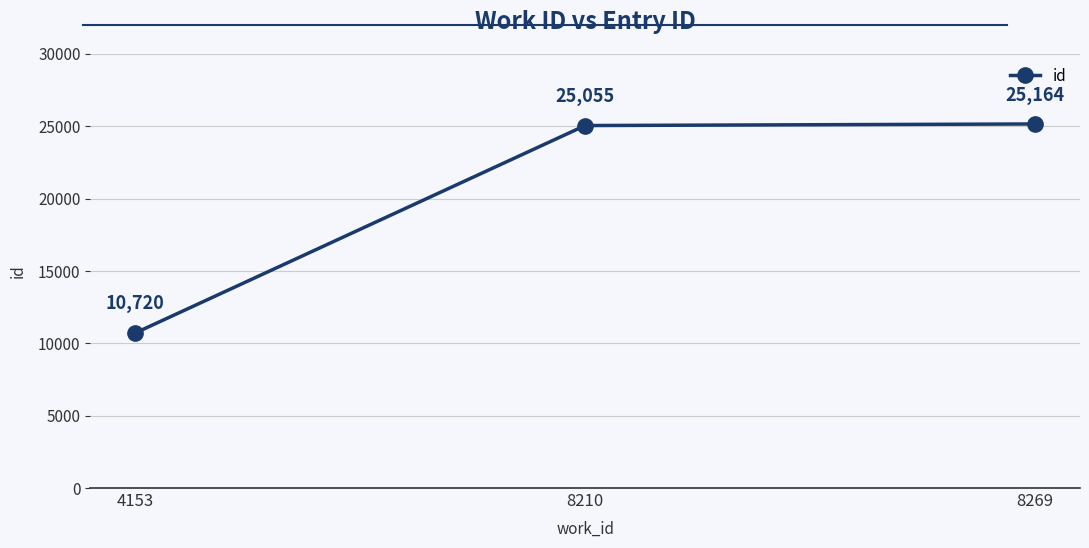

List the labels in order of value, largest first.

8269, 8210, 4153